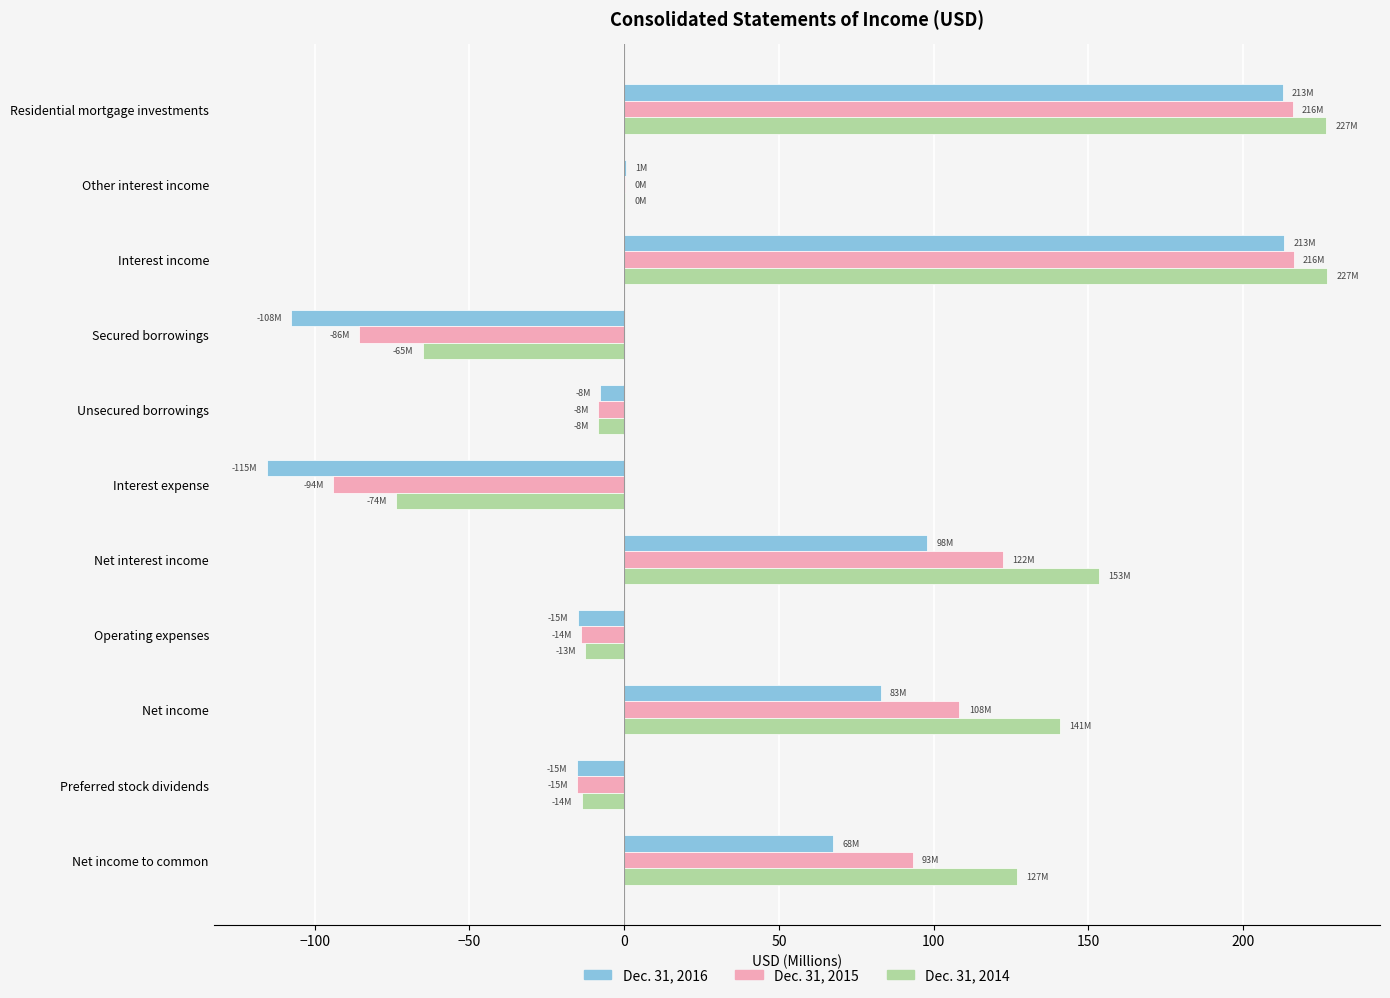

What is the average value of the Dec. 31, 2014 series?

63.8